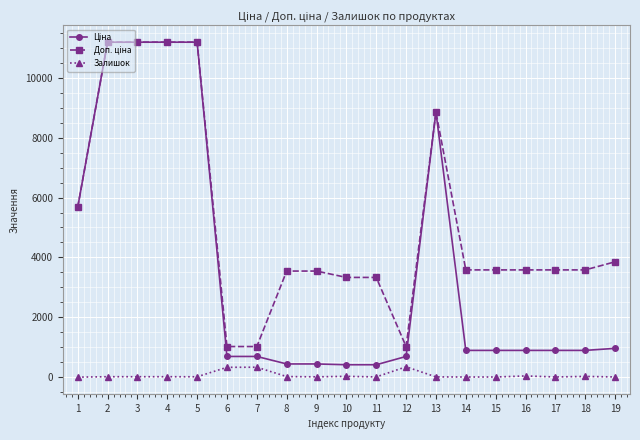

What is the difference between the highest and lowest values at 13?

8845.7